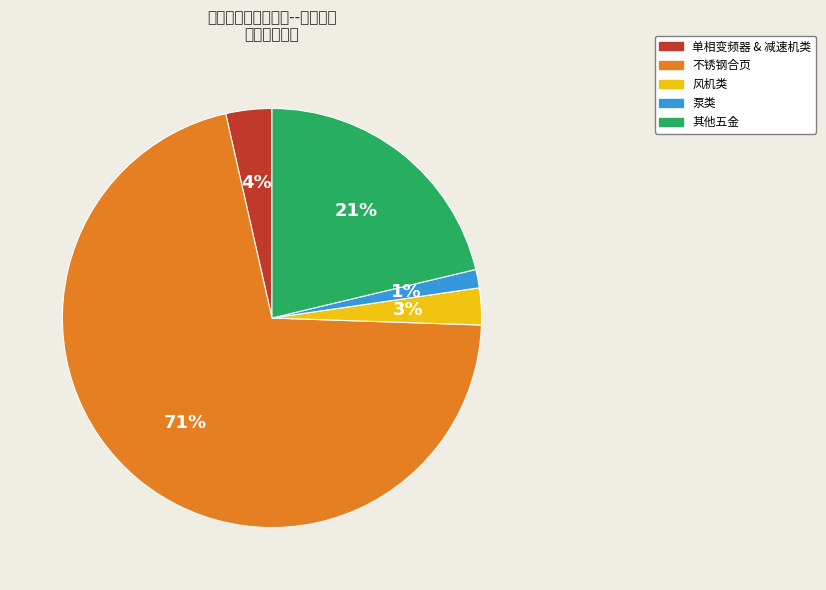

How many slices are in this pie chart?

5